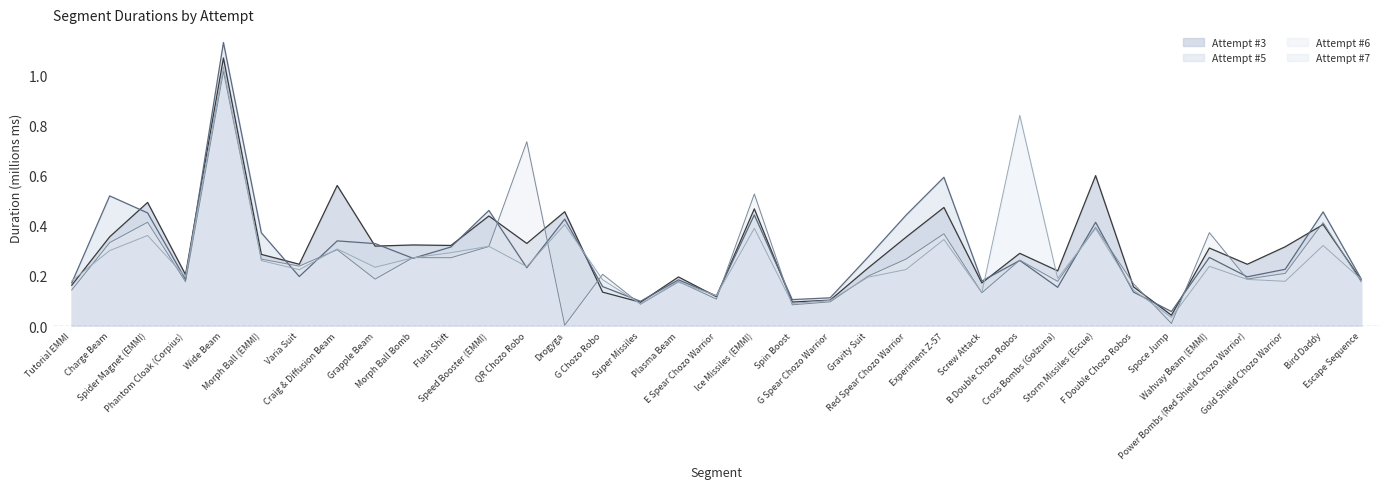

Which category has the lowest value in the Attempt #6 series?

Drogyga